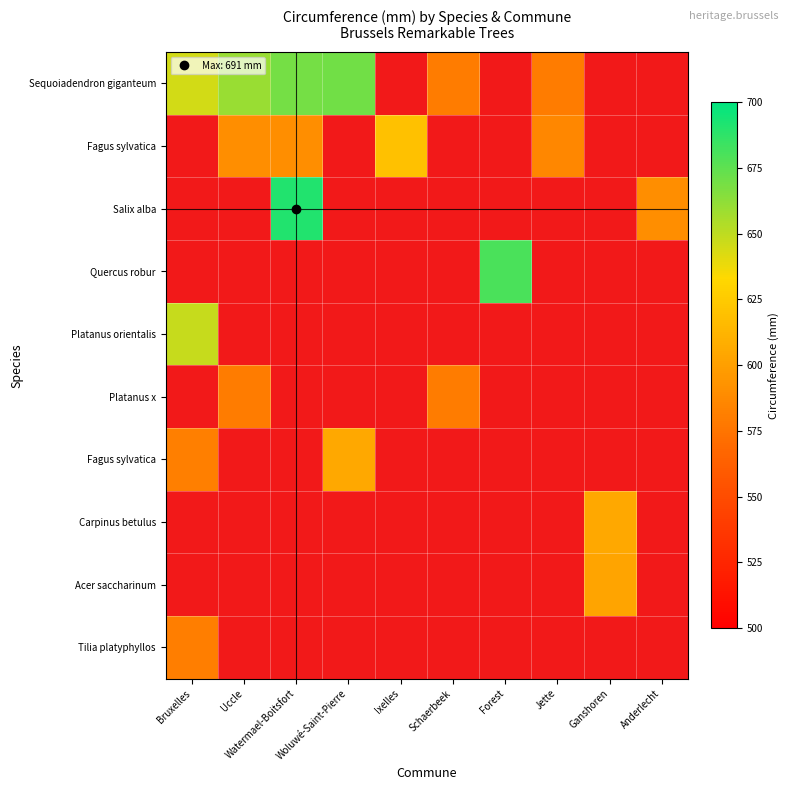

Count the number of categories in the chart.

10